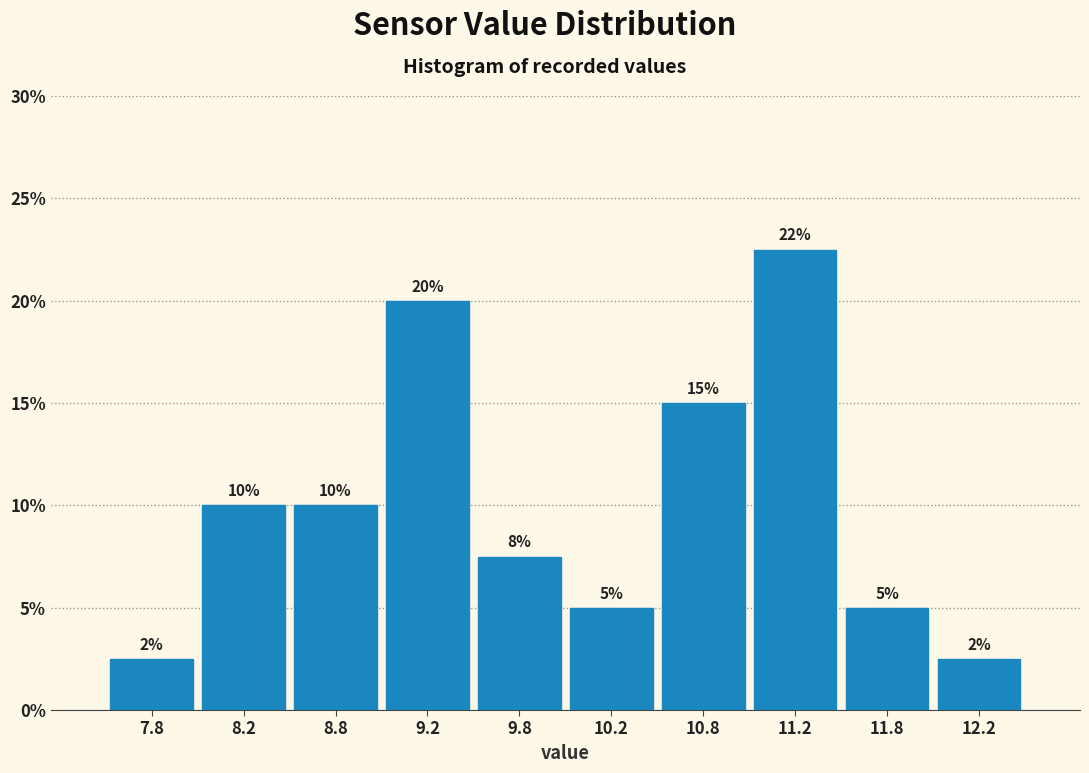

Over which range of the x-axis is the bar tallest?

11.0 to 11.5